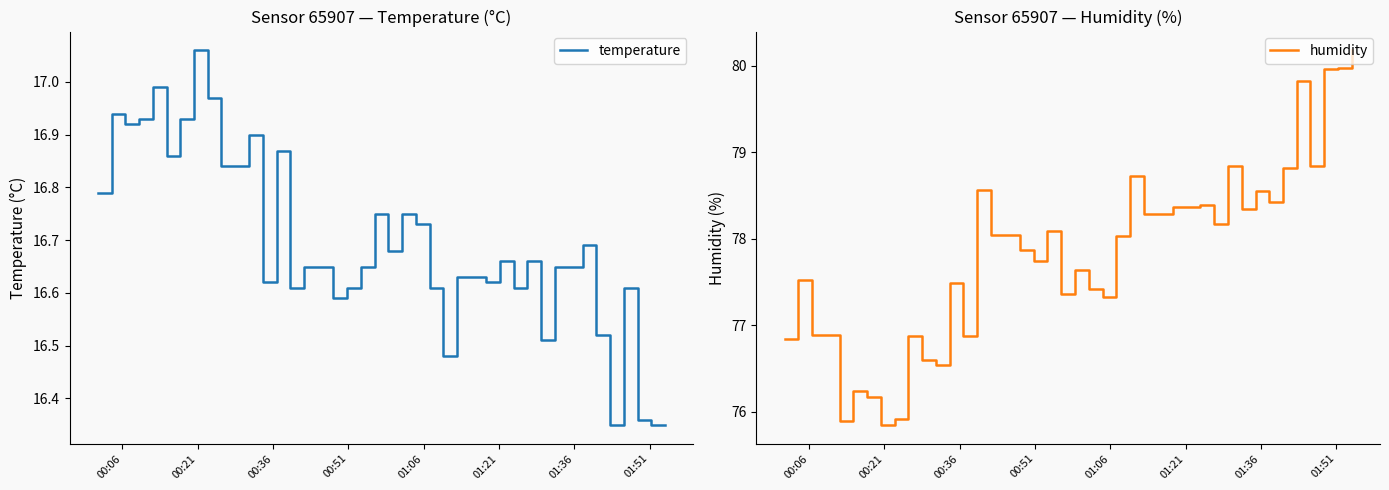

Is the value of temperature at 00:06 greater than the value of humidity at 25?

No